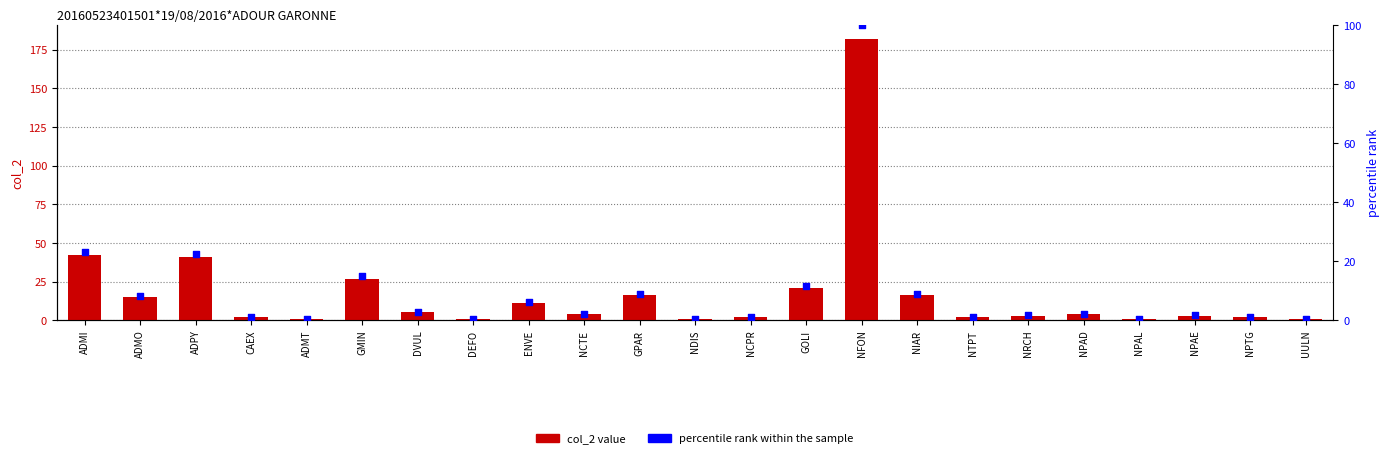

Which series contains the highest Y value?

col_2